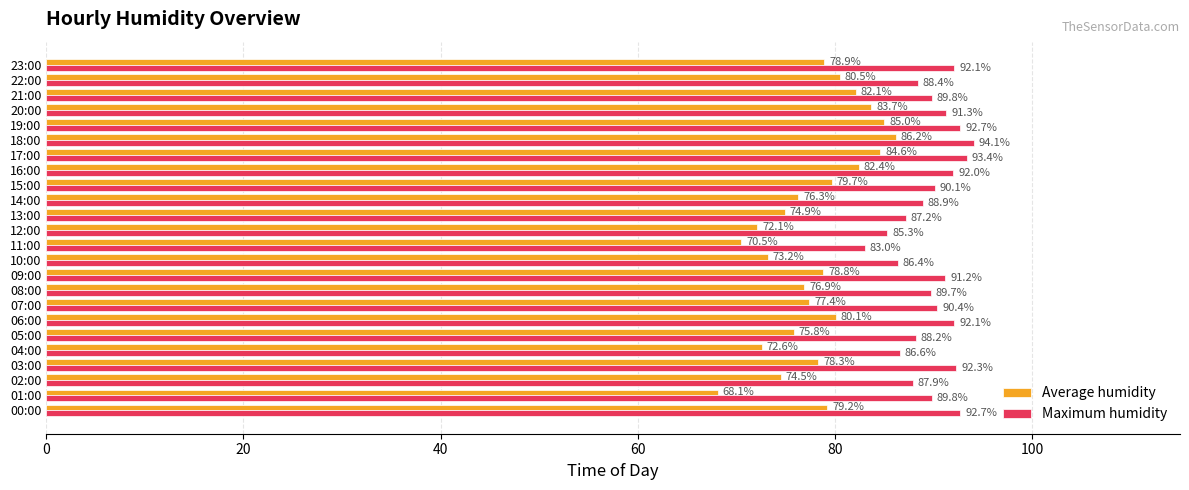

Which series has the largest range (max minus min)?

Average humidity